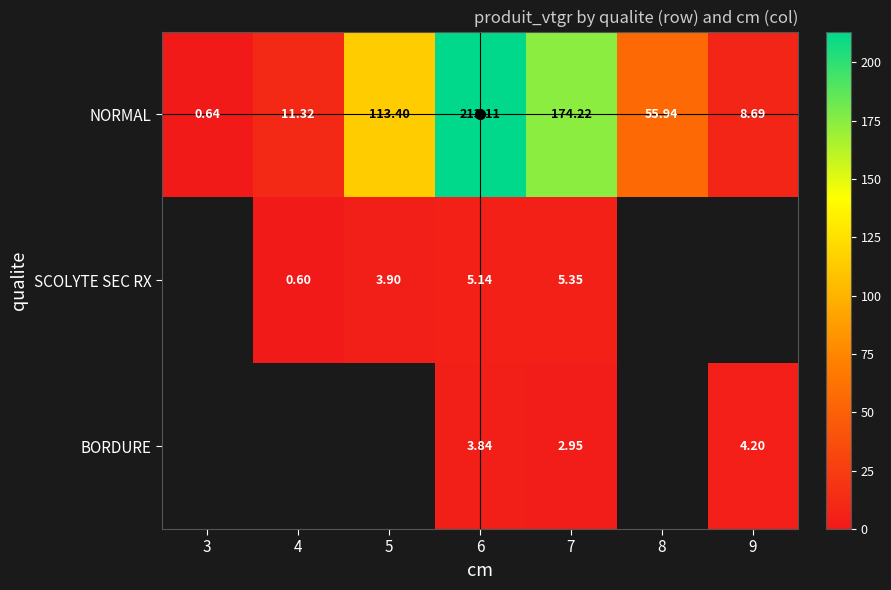

List the labels in order of NORMAL value, largest first.

6, 7, 5, 8, 4, 9, 3